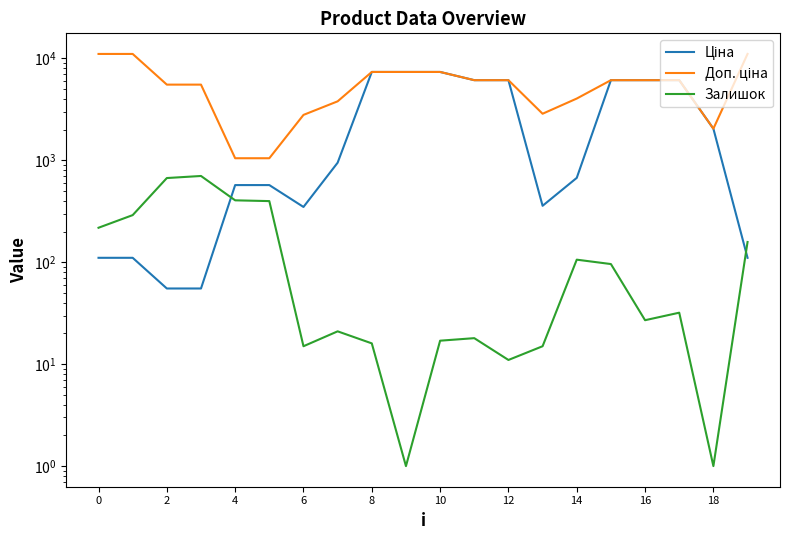

Which series has the largest total across all categories?

Доп. ціна